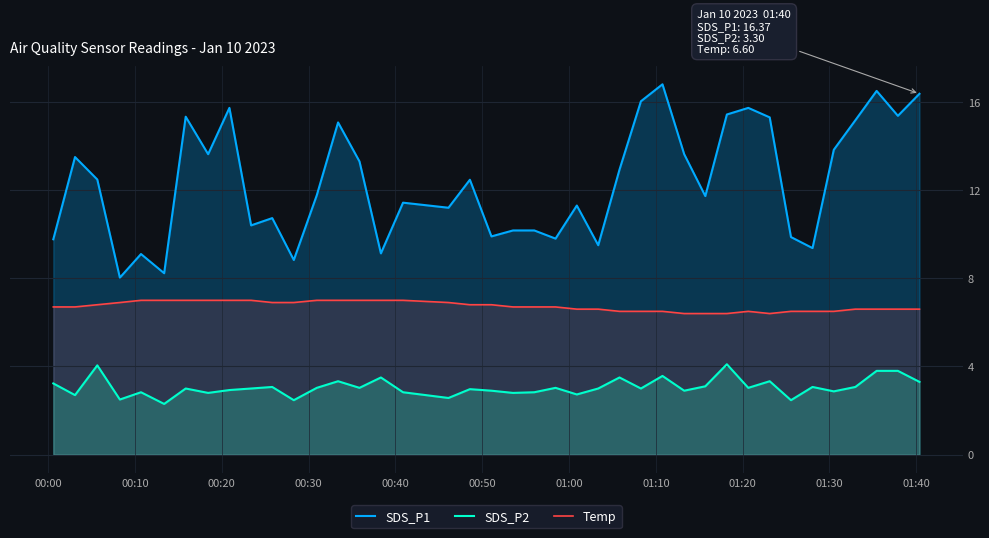

Which series has the widest spread of values?

SDS_P1